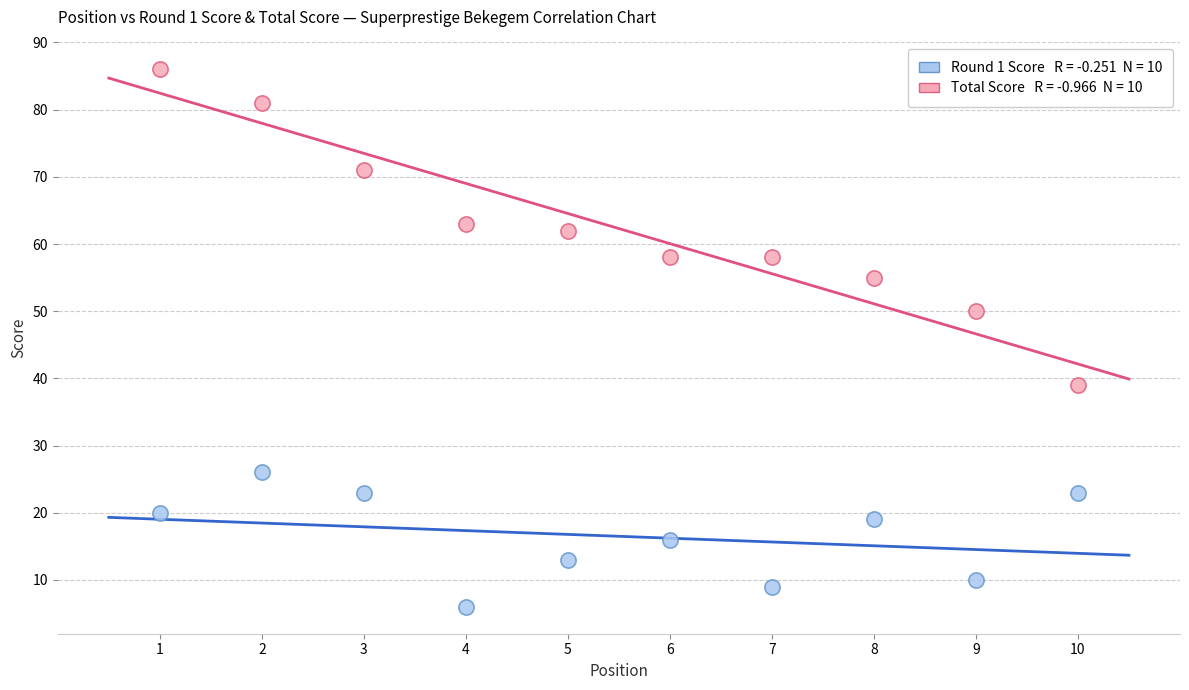

Across all series, what Y value is closest to 46?

50